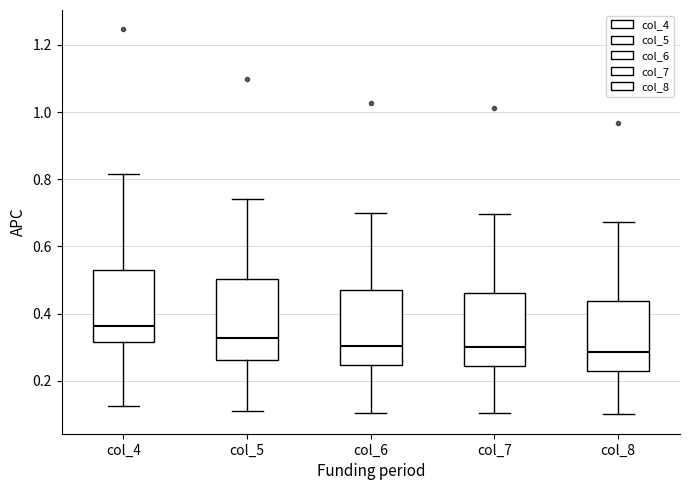

Reading left to right, transcribe this box plot: for each box, give where its median line is, the range the box spans, and where its two whiskers end, as read against the y-axis. The values are not printed on the chart, so give them approximately, as read against the axis.

col_4: median 0.36, box 0.32 to 0.52, whiskers 0.12 to 0.82
col_5: median 0.32, box 0.26 to 0.50, whiskers 0.12 to 0.74
col_6: median 0.30, box 0.24 to 0.46, whiskers 0.10 to 0.70
col_7: median 0.30, box 0.24 to 0.46, whiskers 0.10 to 0.70
col_8: median 0.28, box 0.22 to 0.44, whiskers 0.10 to 0.68